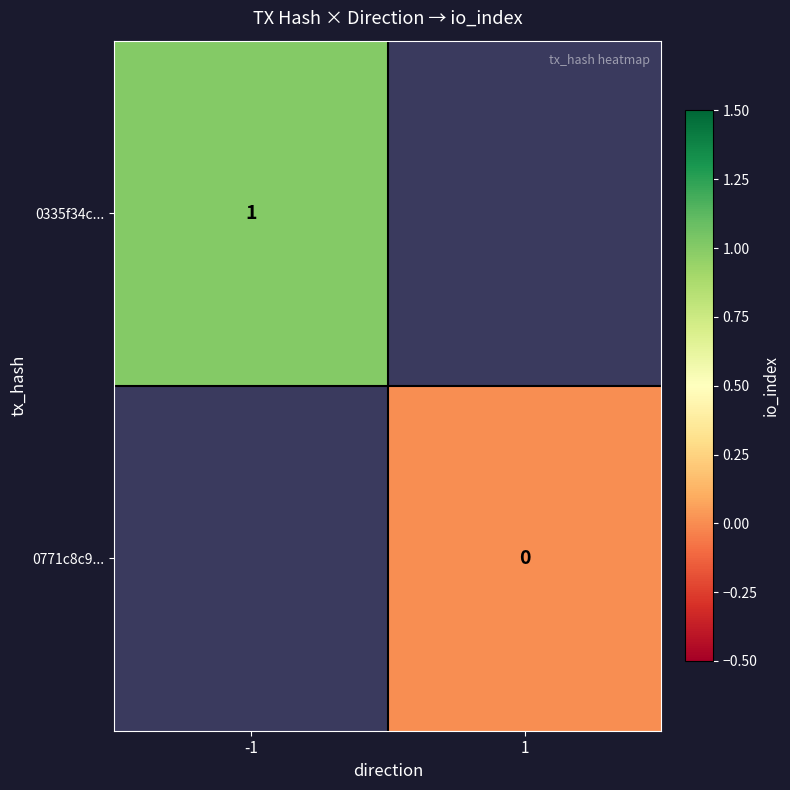

Is the value of 0335f34c... at -1 greater than the value of 0771c8c9... at 1?

Yes